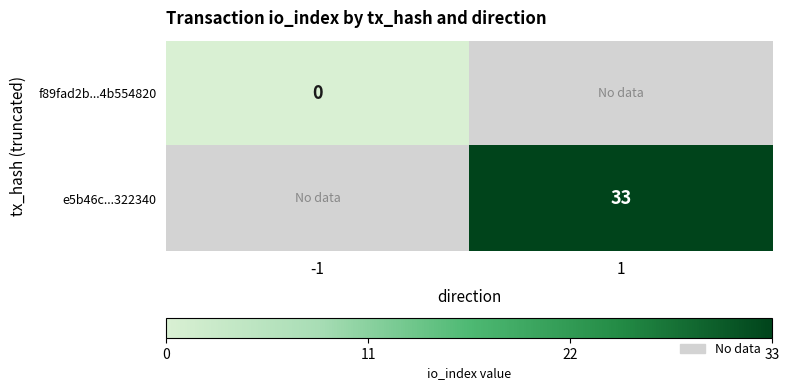

Is the value of e5b46c...322340 at 1 greater than the value of f89fad2b...4b554820 at -1?

Yes